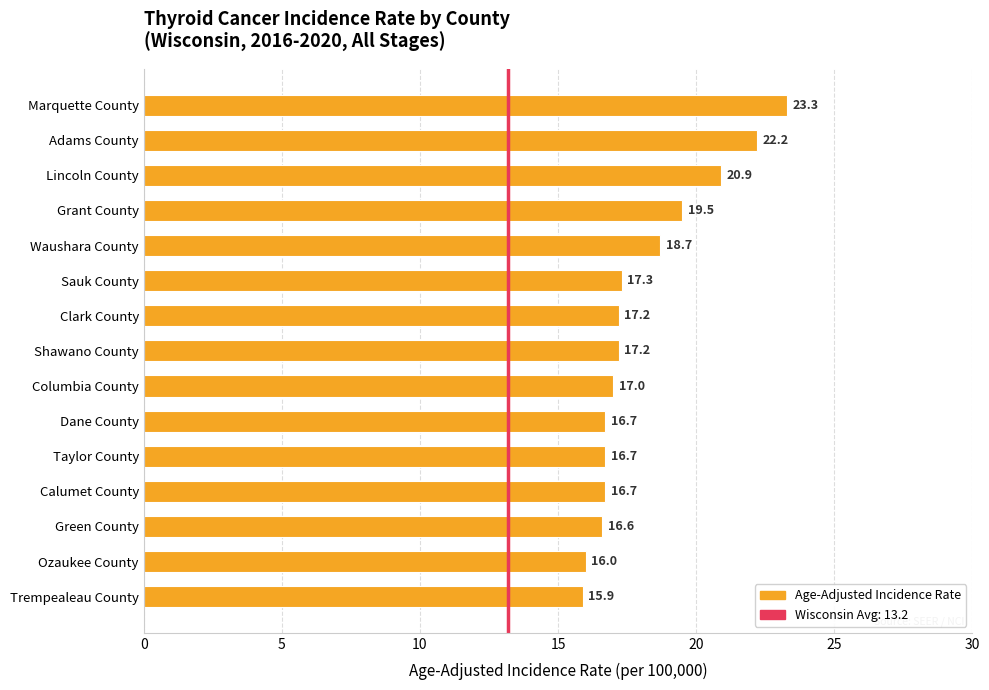

Between Ozaukee County and Clark County, which is larger?

Clark County